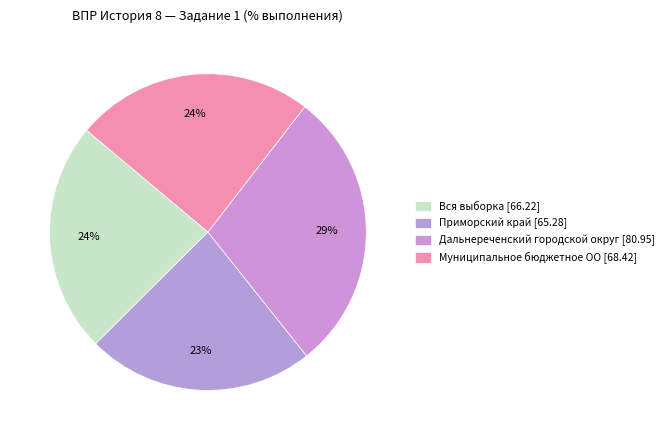

How many slices are in this pie chart?

4